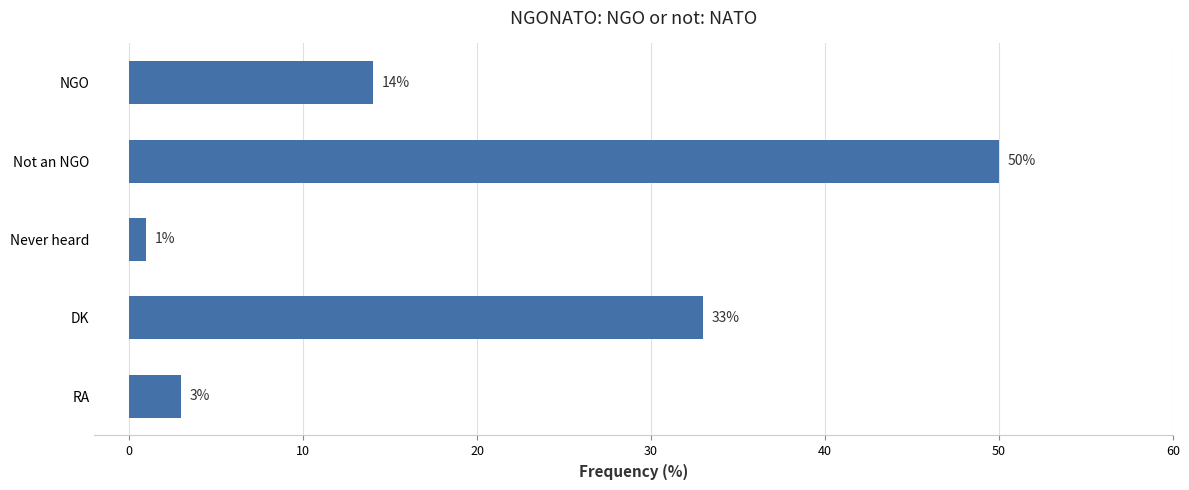

What is the change in value from NGO to Not an NGO?

+36